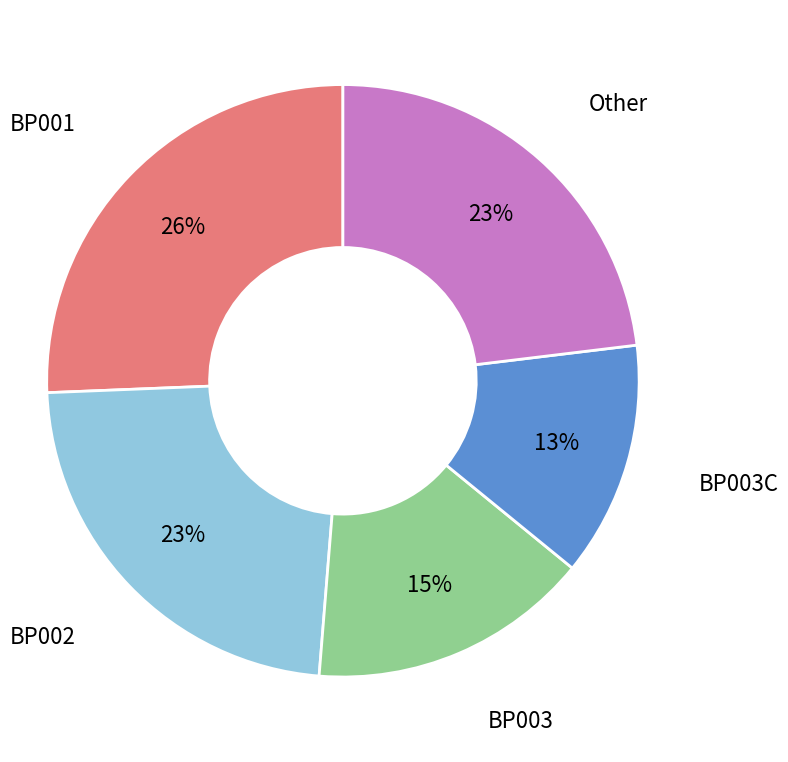

Between BP003 and BP003C, which is larger?

BP003